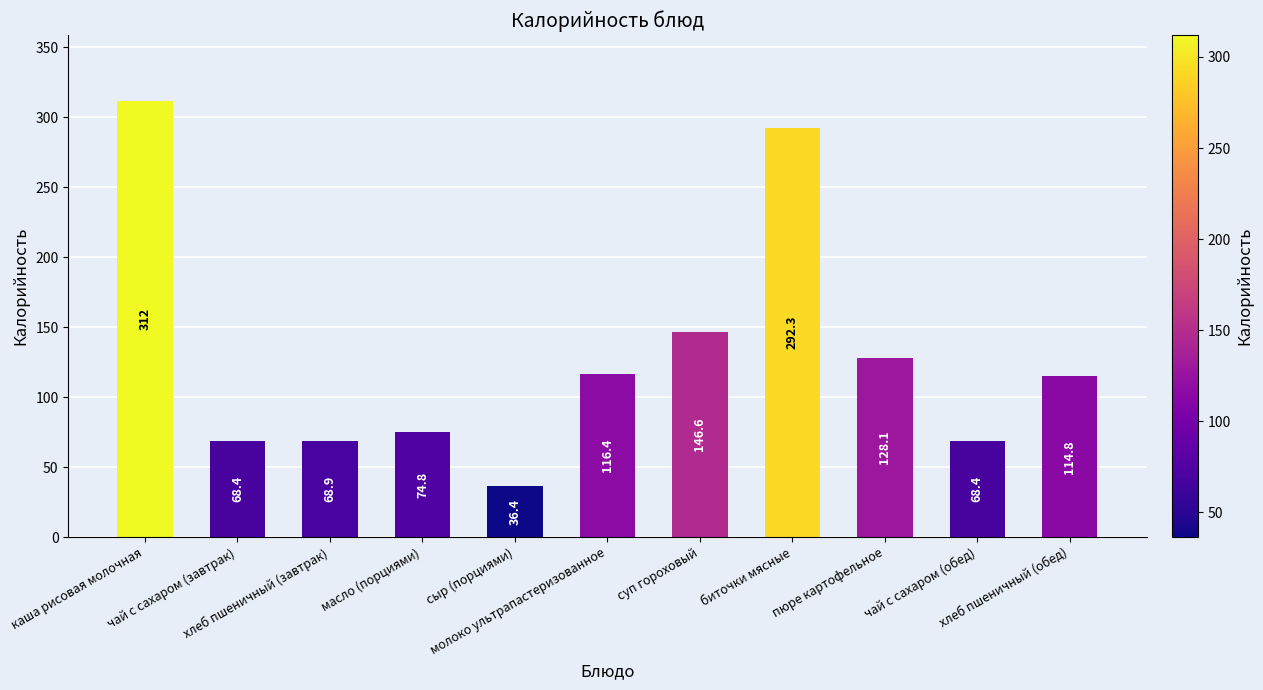

What position from the right is масло (порциями)?

8